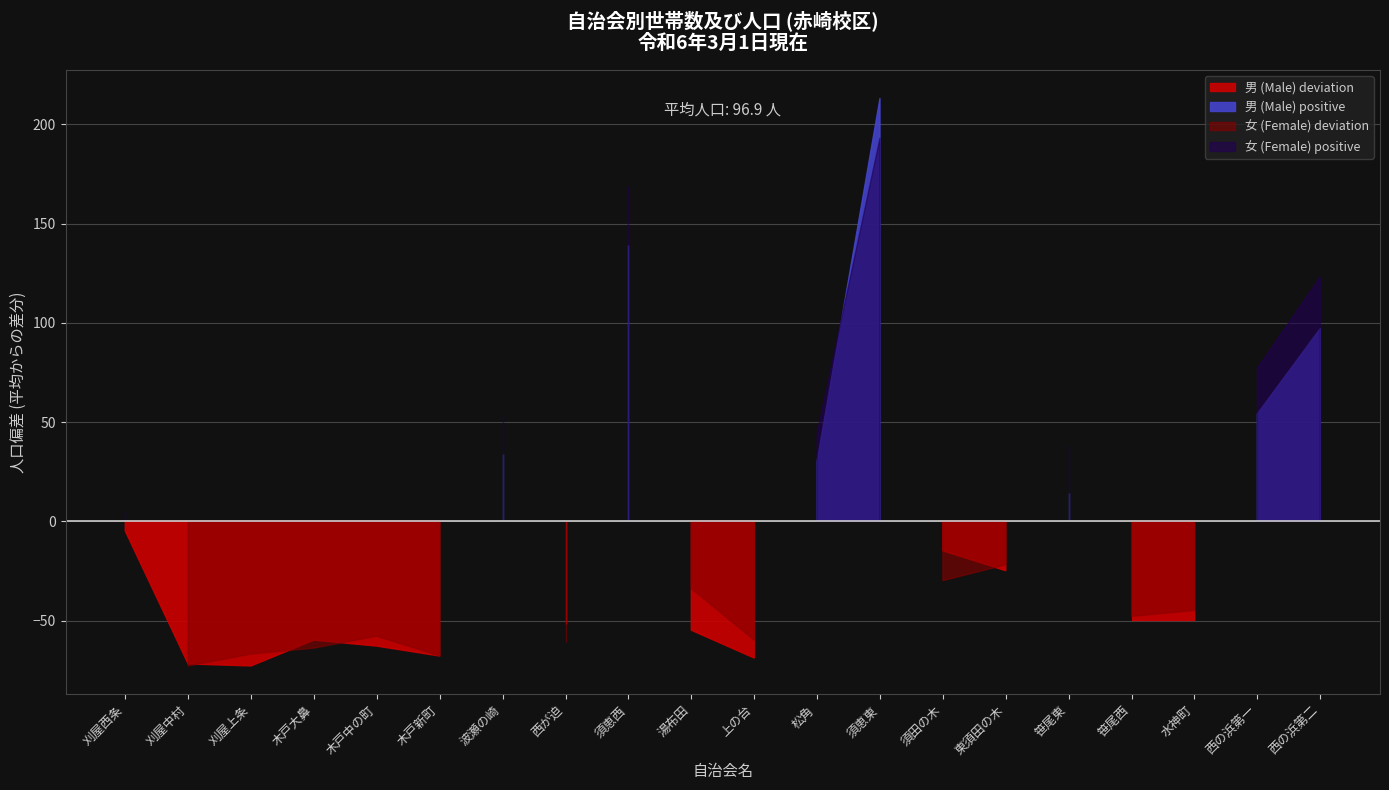

True or false: 男 (Male) and 女 (Female) cross at least once.

True